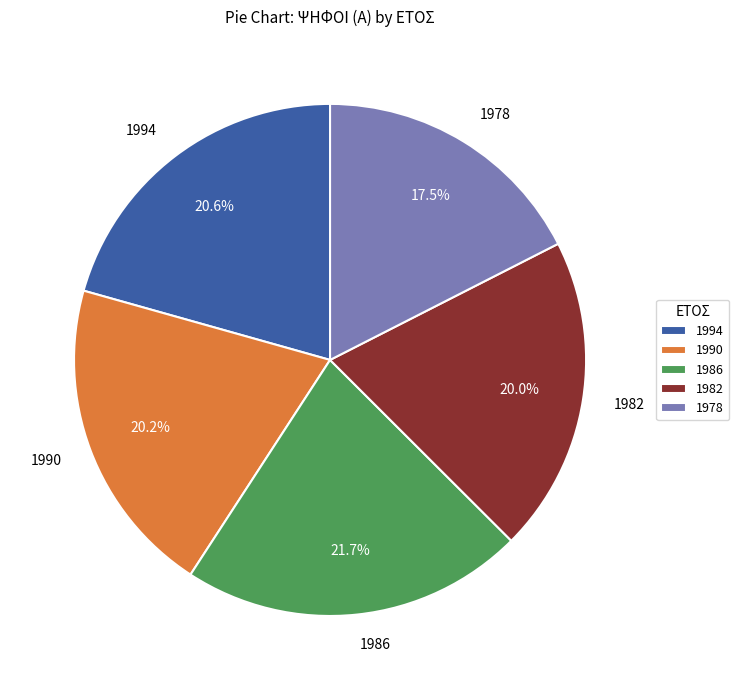

The 1994 slice represents 10% of the pie. True or false?

False